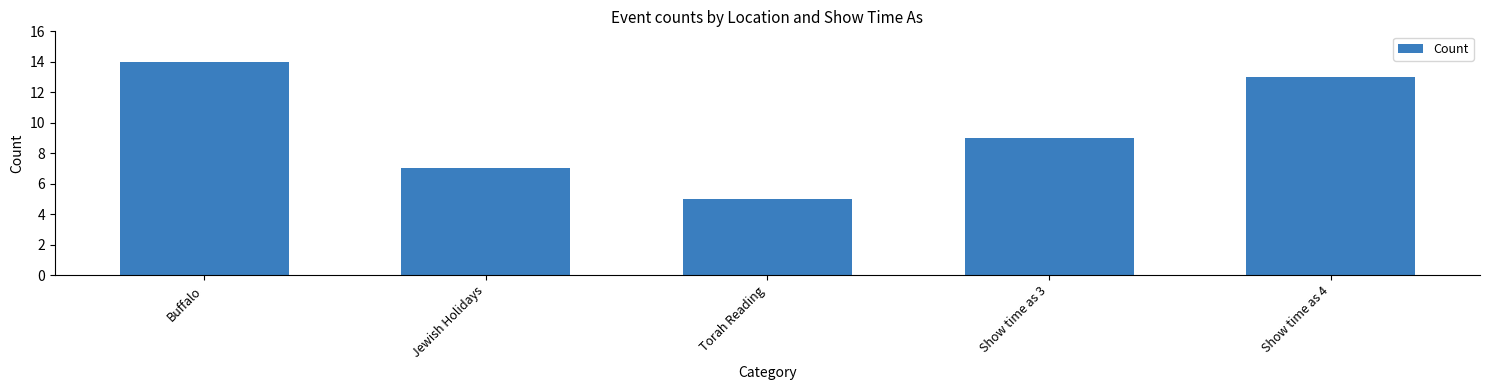

List the labels in order of value, largest first.

Buffalo, Show time as 4, Show time as 3, Jewish Holidays, Torah Reading